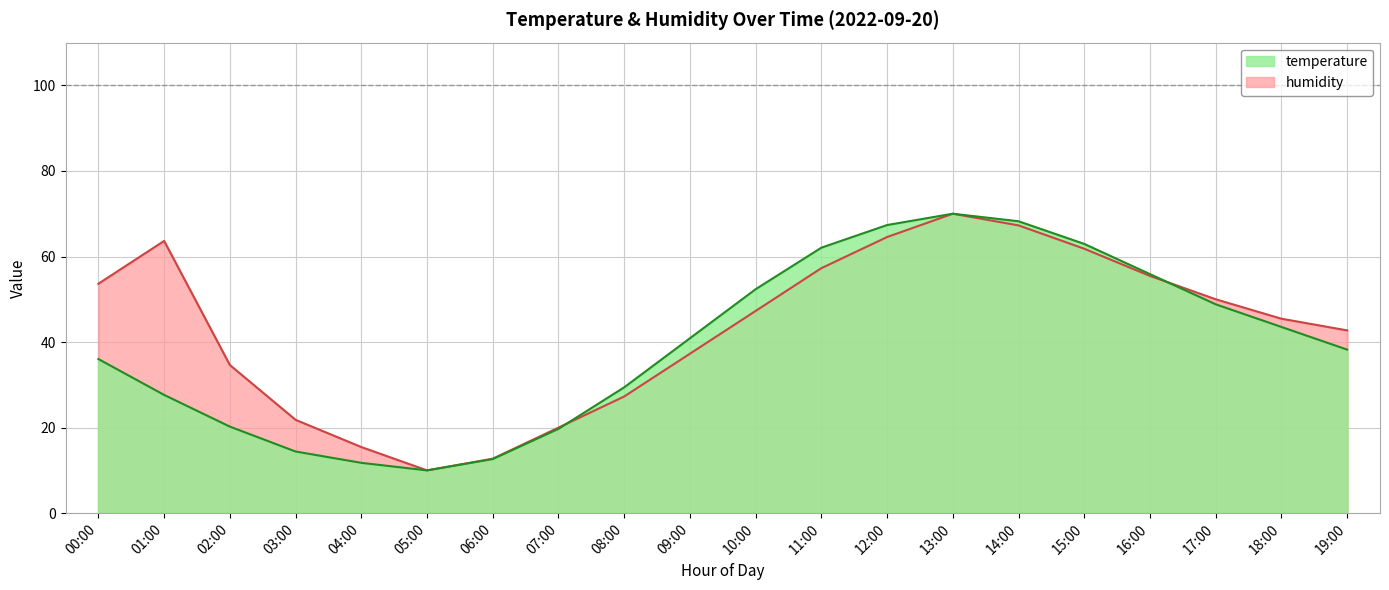

What is the average value of the humidity series?

42.9